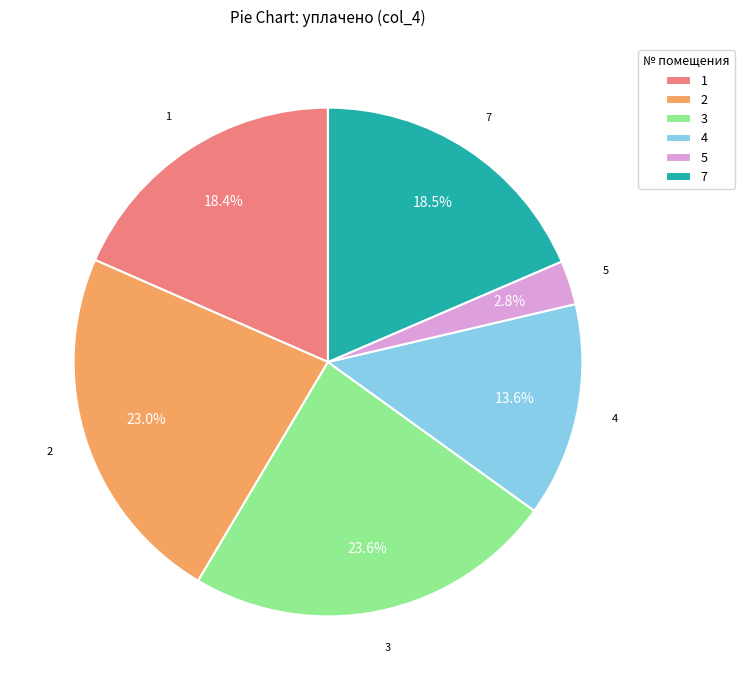

Is there a majority slice in this chart?

No